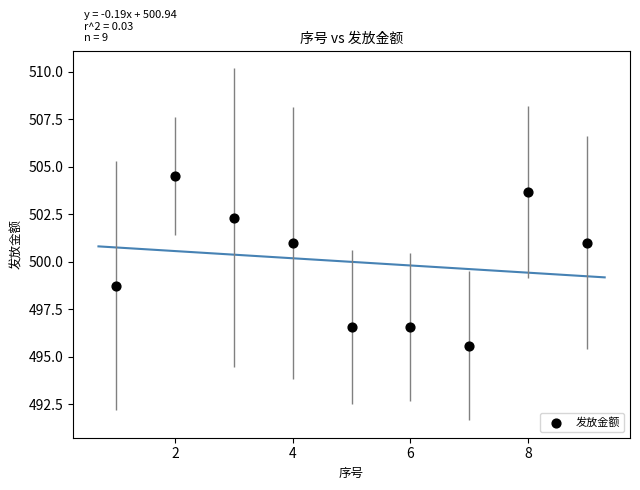

What is the range of X values (max minus min)?

8.0